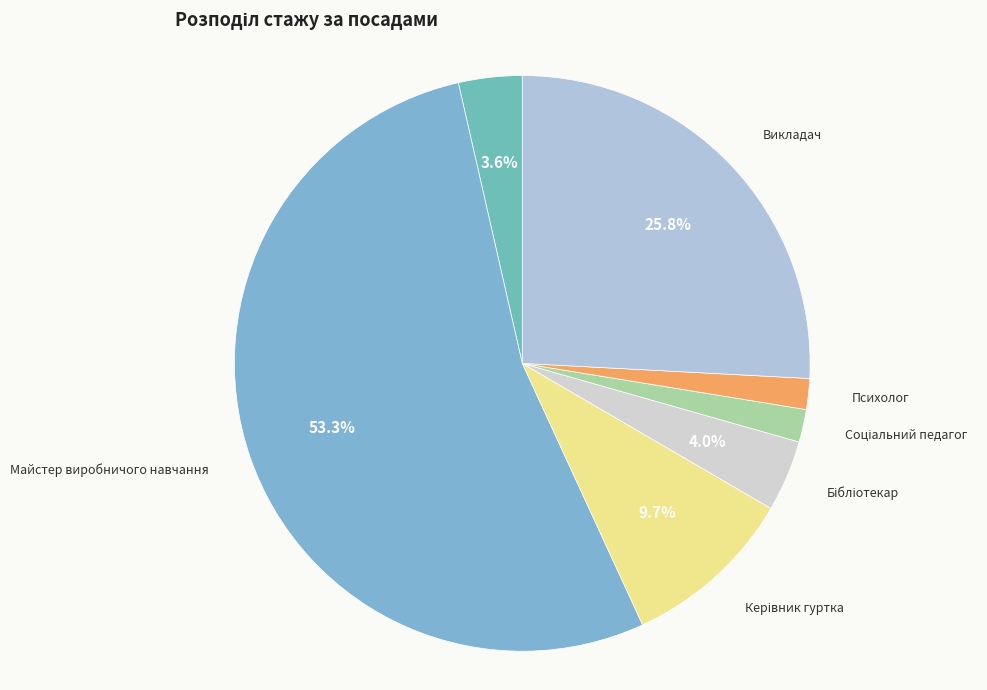

To the nearest percent, what is the average slice percentage?

14%